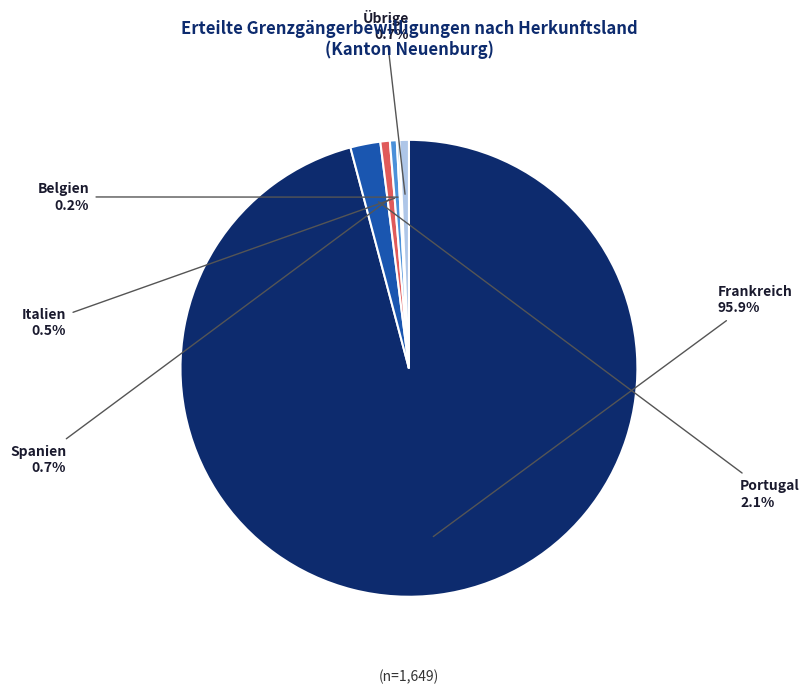

Which slice is the largest?

Frankreich